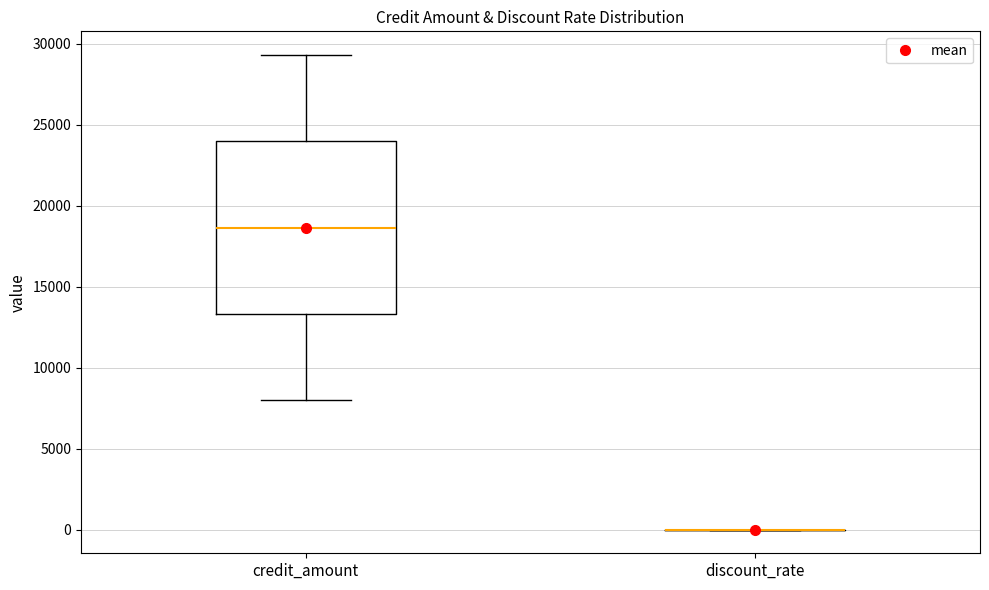

Reading left to right, read every box against the y-axis: the position of its median line, the range the box covers, and the ends of its whiskers. The values are not printed on the chart, so give them approximately, as read against the axis.

credit_amount: median 18500, box 13500 to 24000, whiskers 8000 to 29500
discount_rate: box collapsed to a line at 0, whiskers 0 to 0